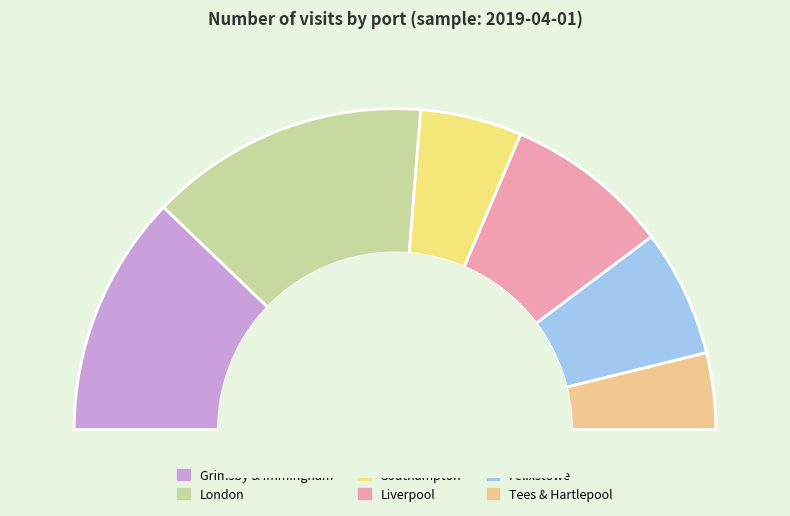

Which has a higher value, London or Southampton?

London